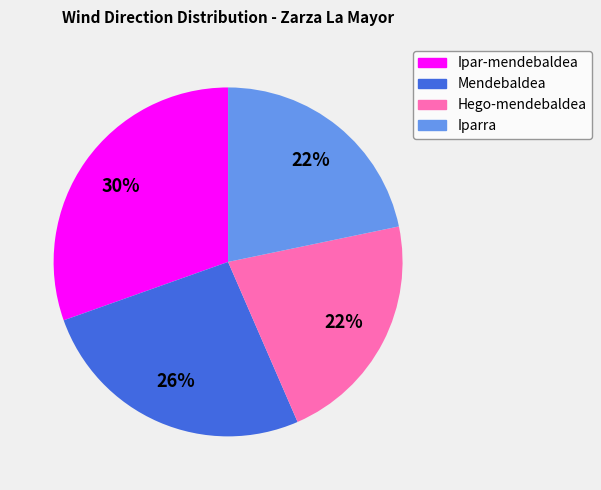

To the nearest percent, what is the combined percentage of Ipar-mendebaldea and Hego-mendebaldea?

52%